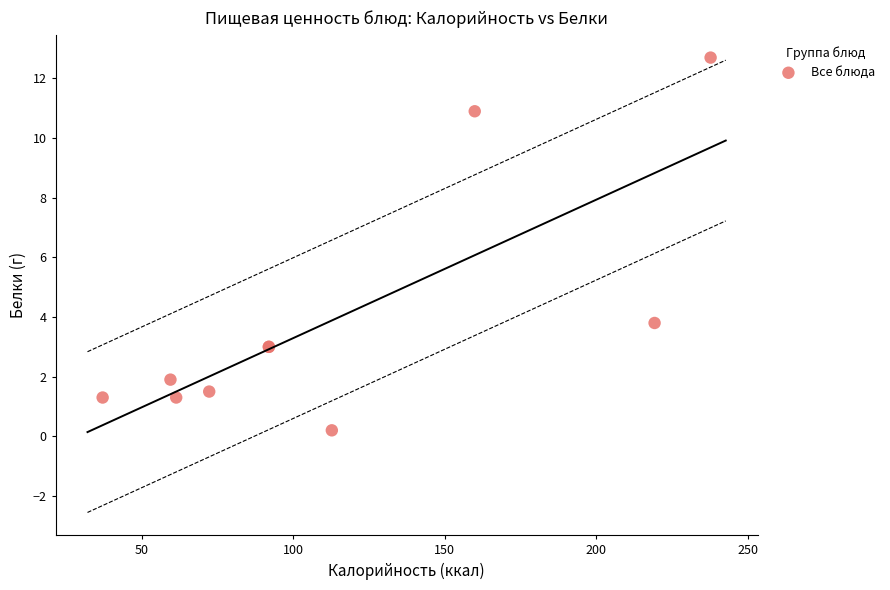

What Y value in the scatter plot is closest to 6?

3.8